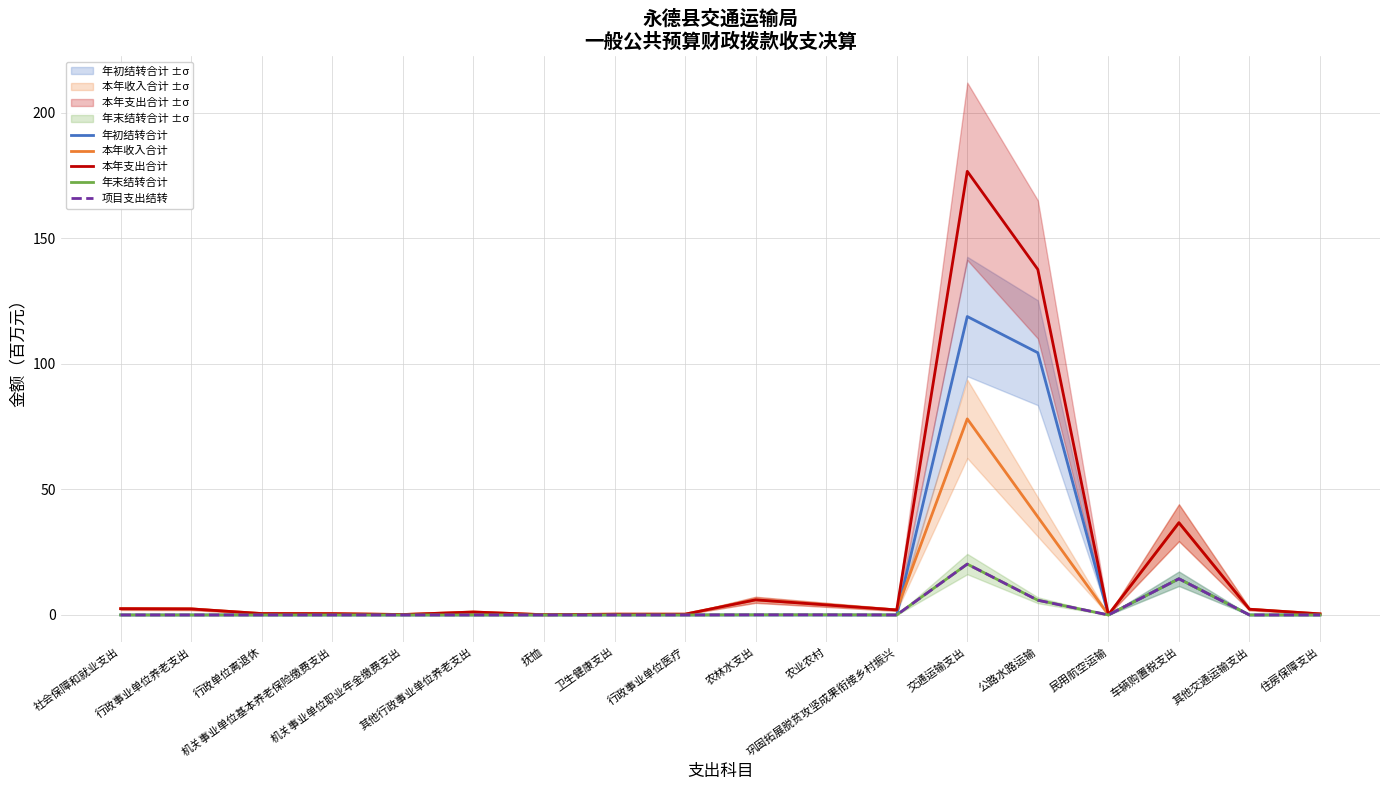

The value of 本年支出合计 at 机关事业单位基本养老保险缴费支出 is 0.8. True or false?

False